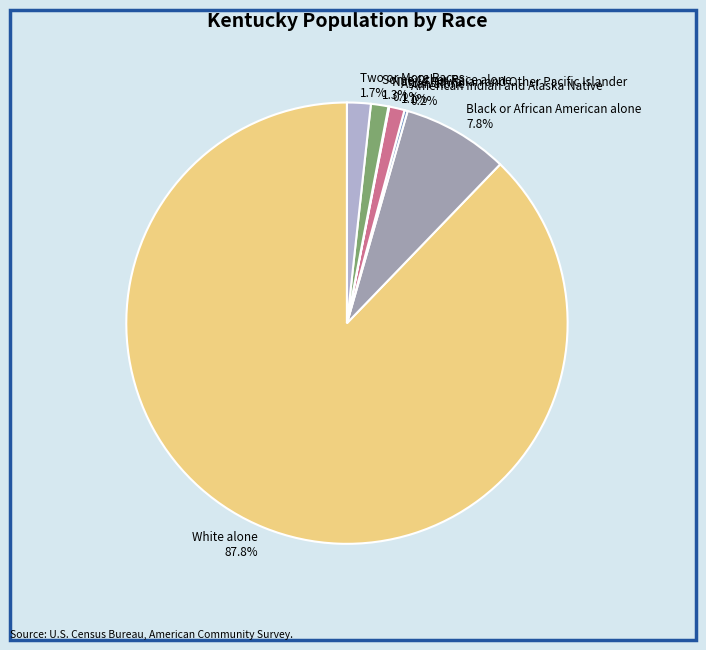

What percentage is the Asian alone slice, to the nearest percent?

1%